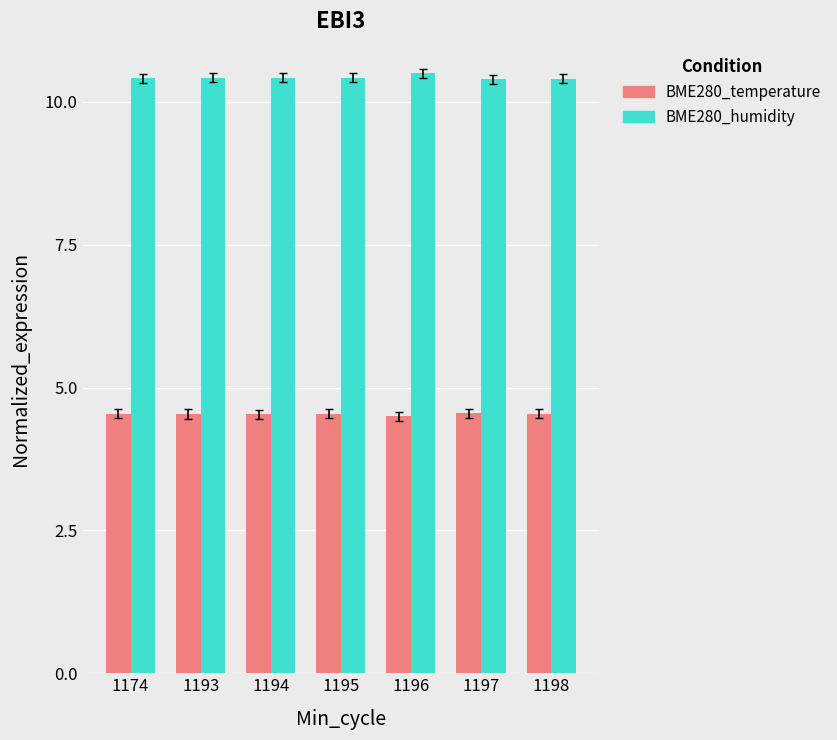

What is the spread (max minus min) of values at 1195?

5.9